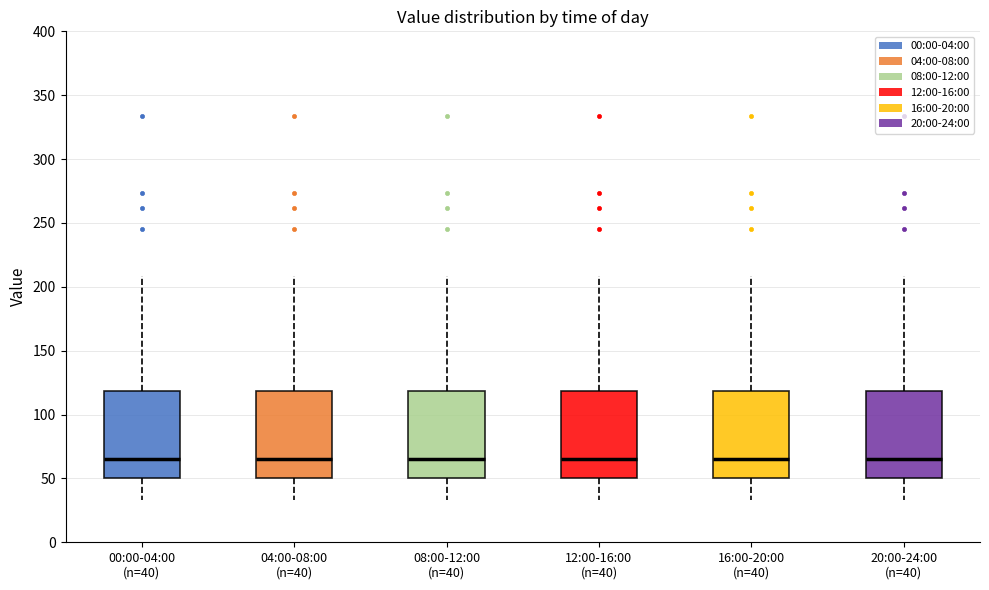

Where is the upper edge of the box for 00:00-04:00 (n=40) on the y-axis? The values are not printed on the chart, so give them approximately, as read against the axis.

120